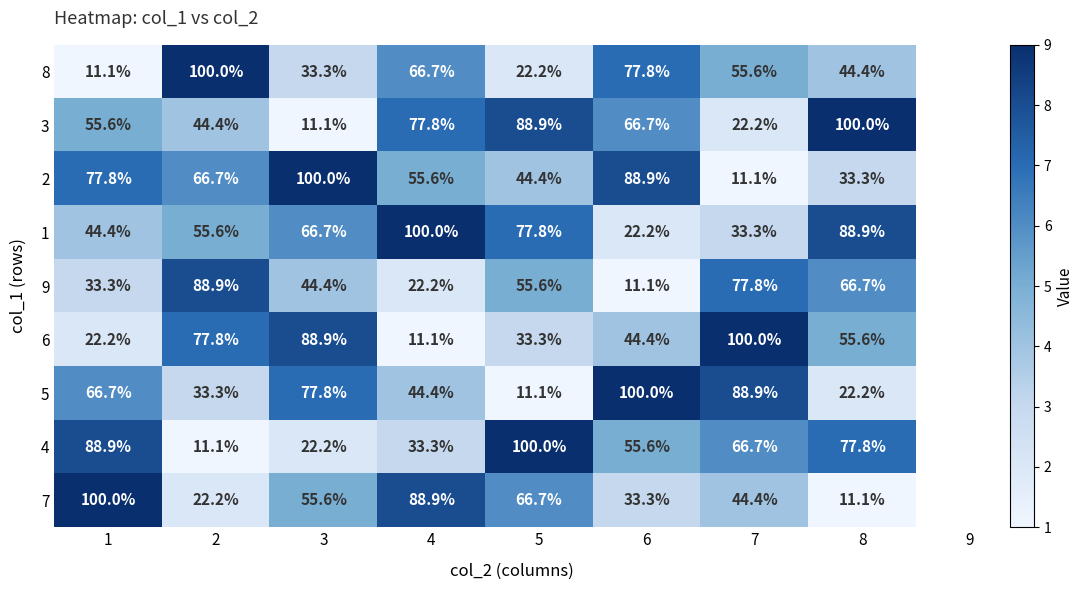

What is the lowest value of the 9 series?

11.1